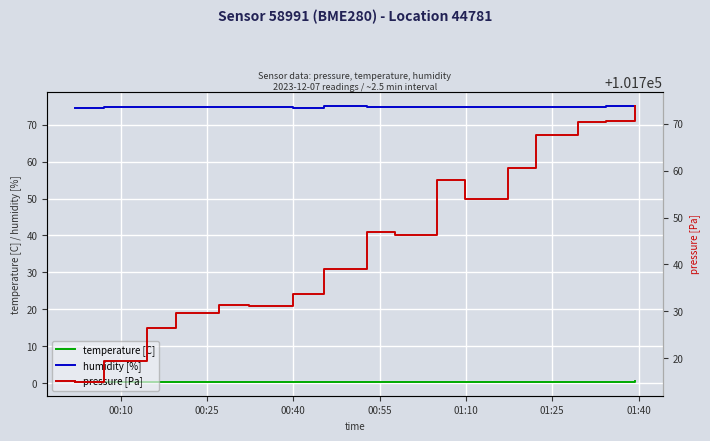

Count the number of categories in the chart.

17